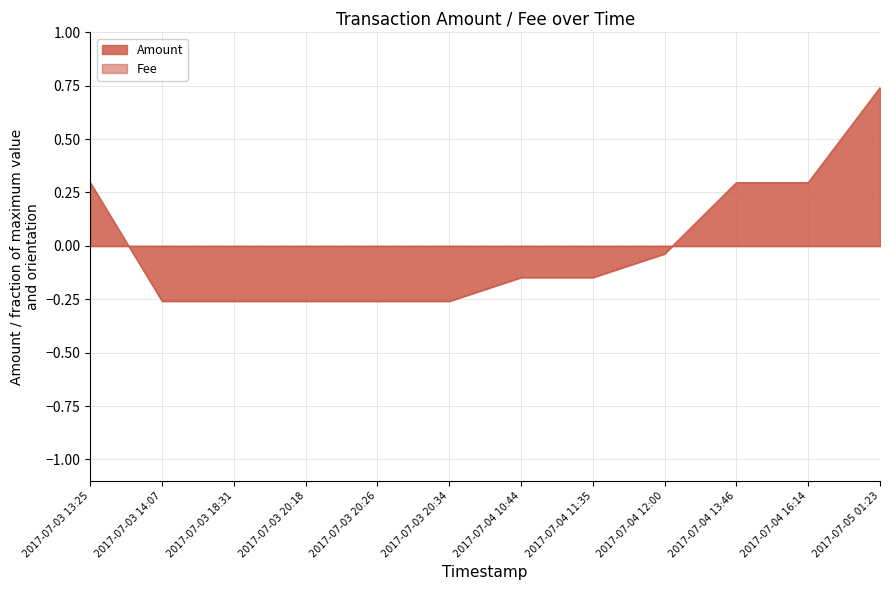

What is the value of the 2nd point from the left?

-0.3